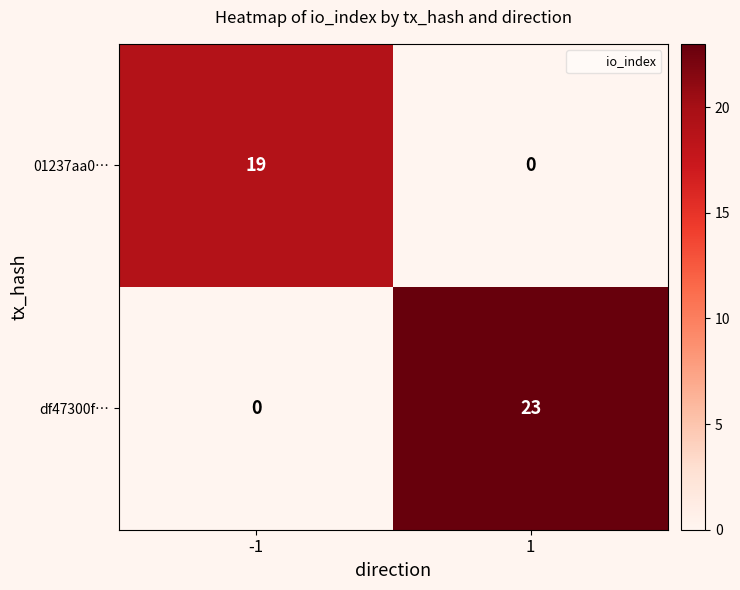

Reading left to right, list all the values displayed in this chart.

01237aa0…: 19	0
df47300f…: 0	23